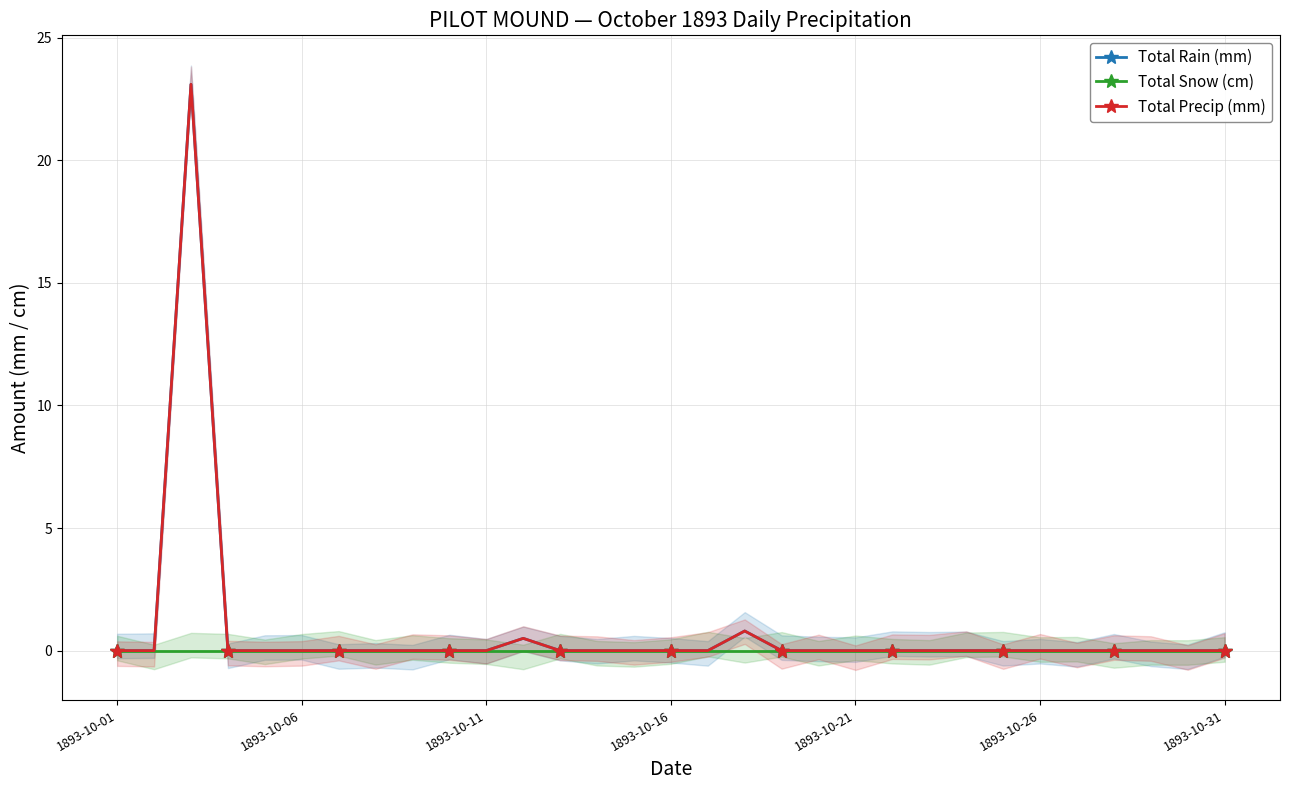

What are all the series names shown in the legend?

Total Rain (mm), Total Snow (cm), Total Precip (mm)